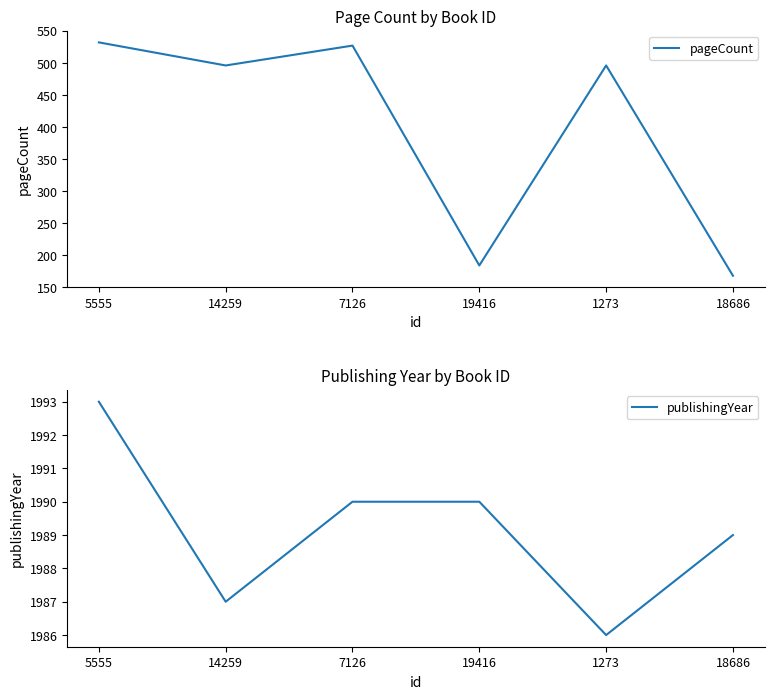

True or false: publishingYear and pageCount cross at least once.

False